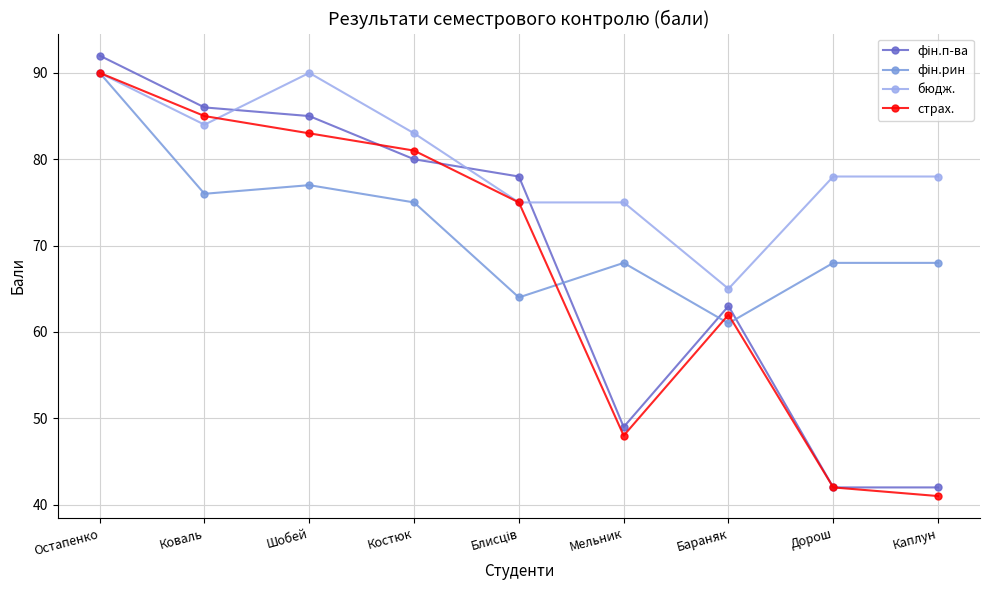

Read the страх. value at Мельник, to the nearest 5.

50